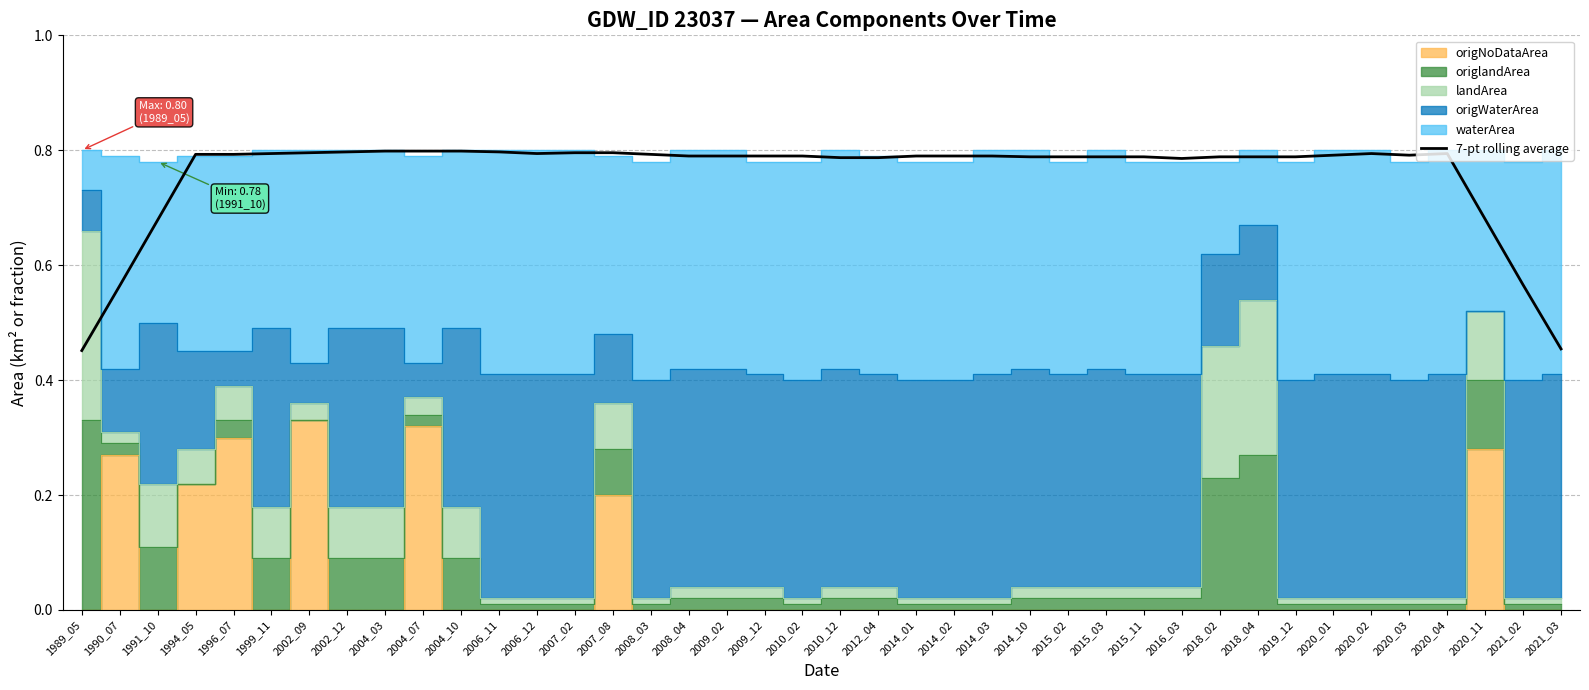

How many categories are shown in the chart?

40